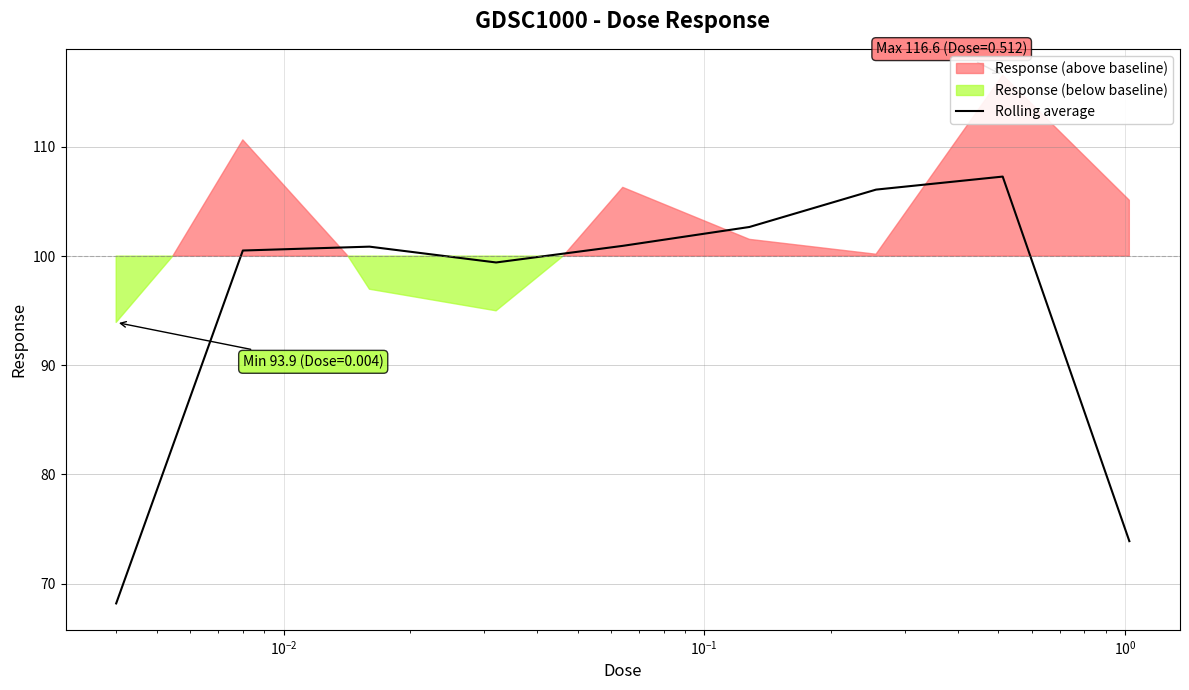

What is the maximum value for Rolling average?

107.3